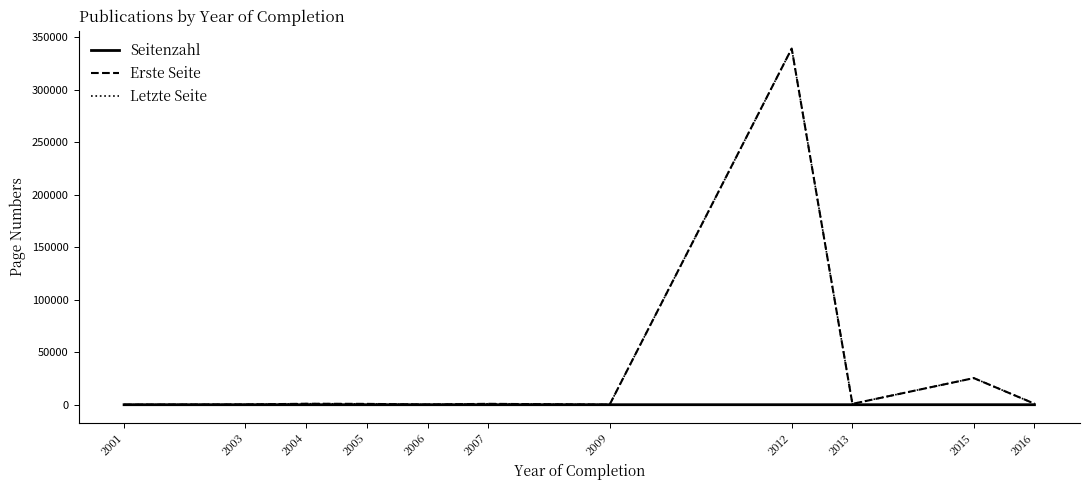

Which series has the largest range (max minus min)?

Erste Seite